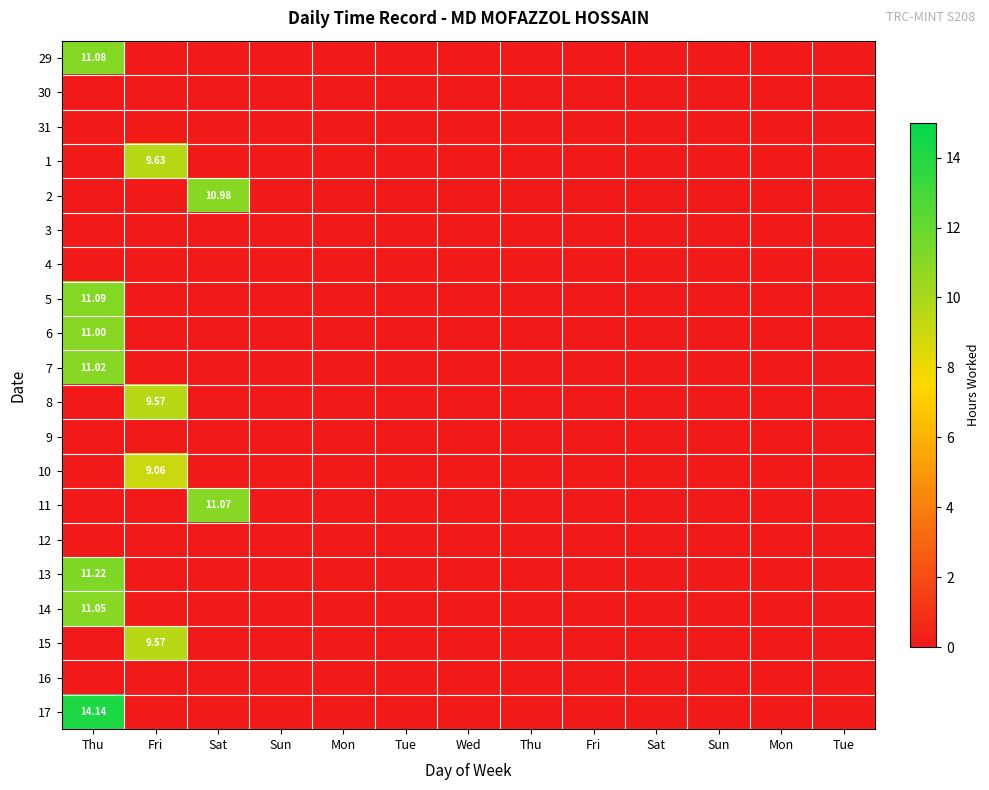

Which category has the lowest value across all series?

Fri